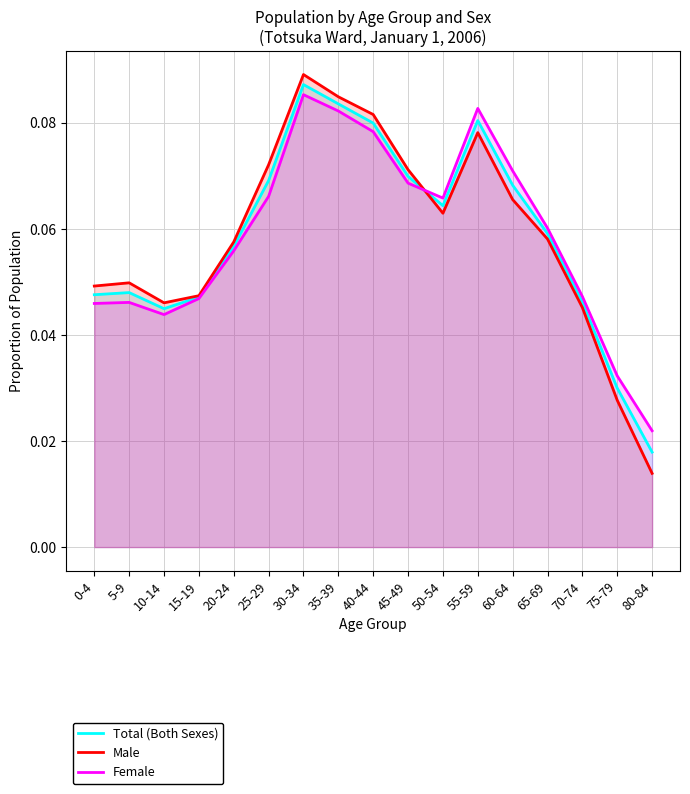

Which series has the widest spread of values?

Male